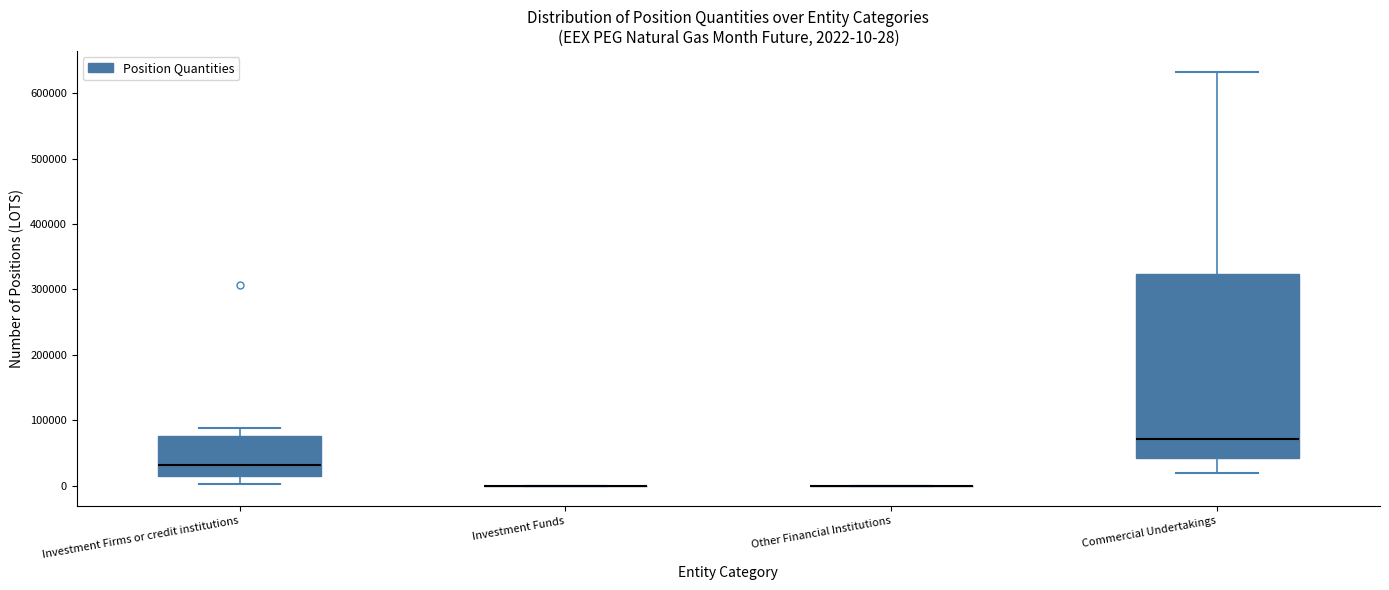

Which box is the tallest, from its lower edge to its upper edge?

Commercial Undertakings